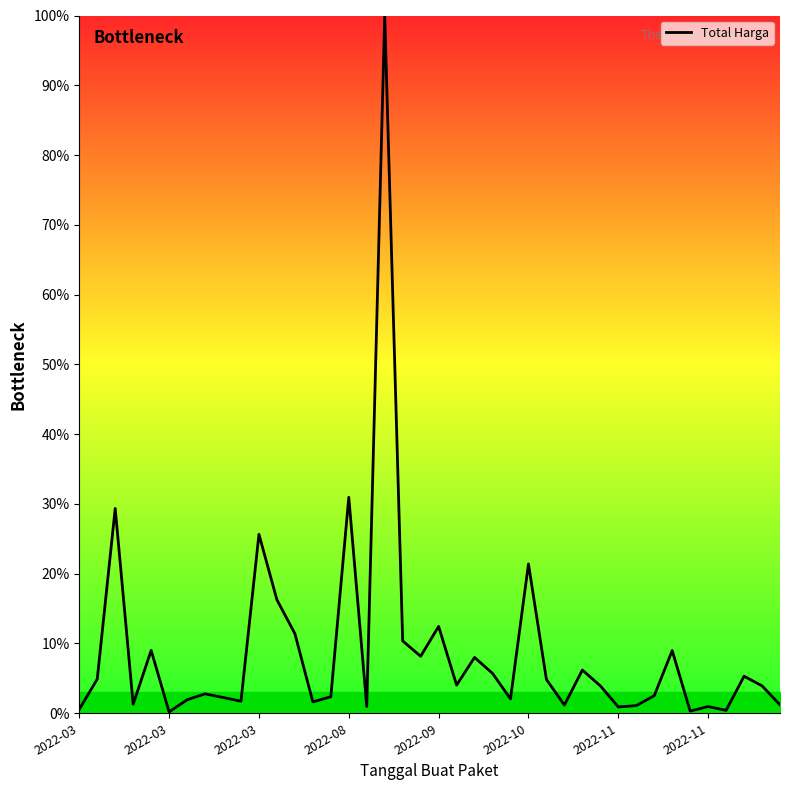

What is the maximum value shown in the chart?

100.0